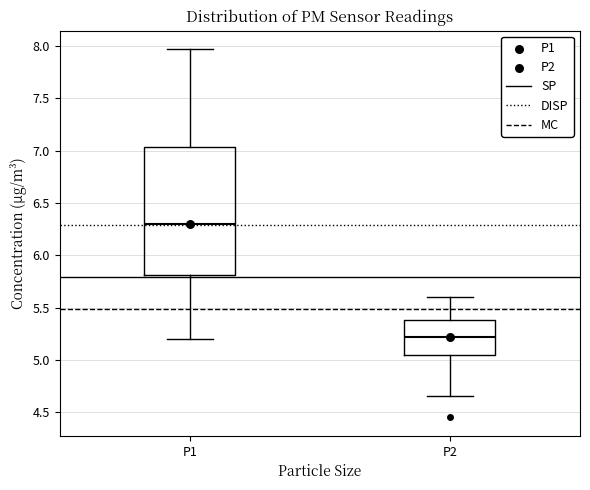

Where does the upper whisker of the box for P2 end on the y-axis? The values are not printed on the chart, so give them approximately, as read against the axis.

5.60